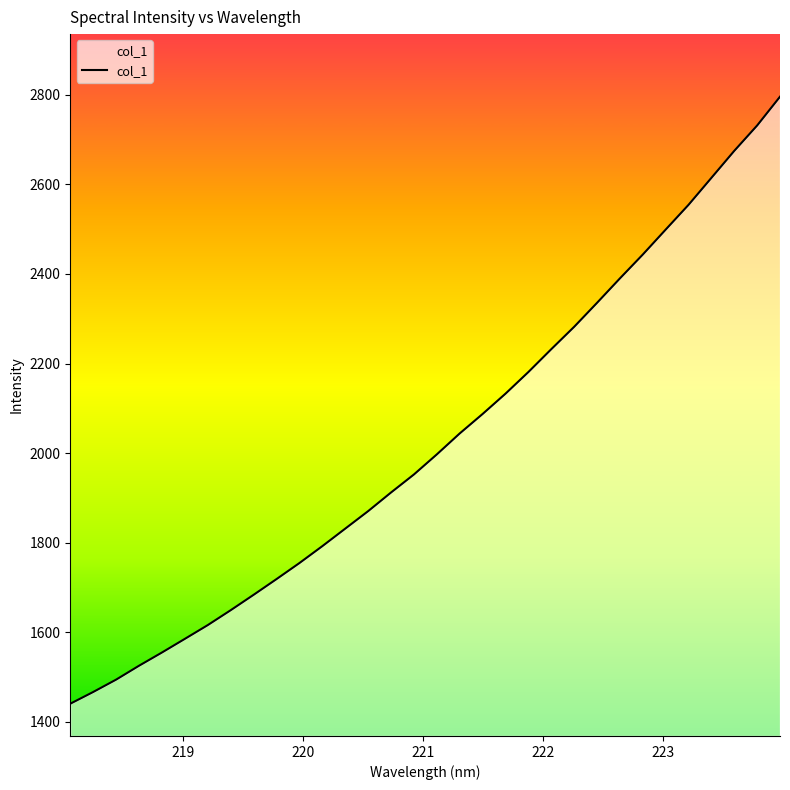

What is the difference between the maximum and minimum values?

1355.8